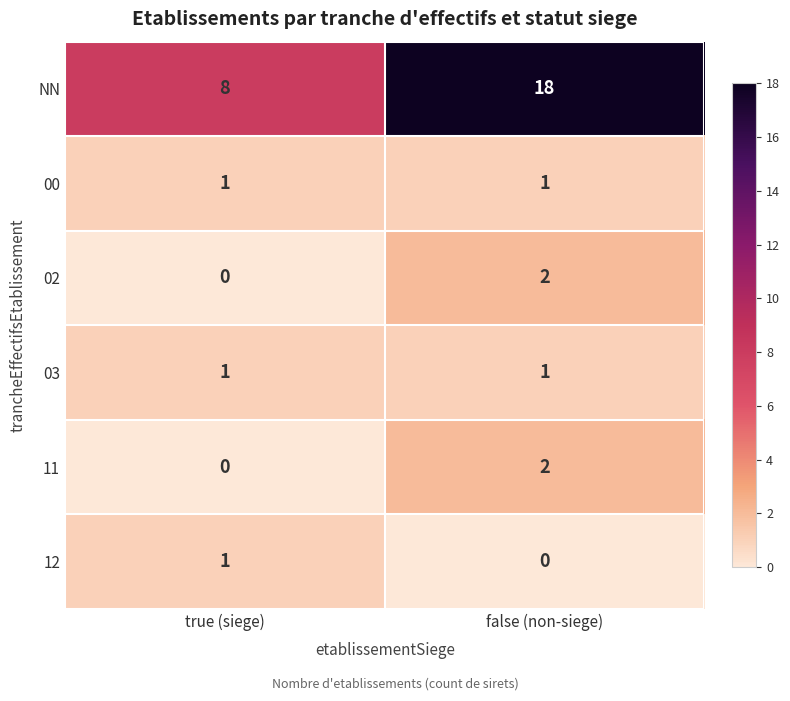

Which series has the largest range (max minus min)?

NN